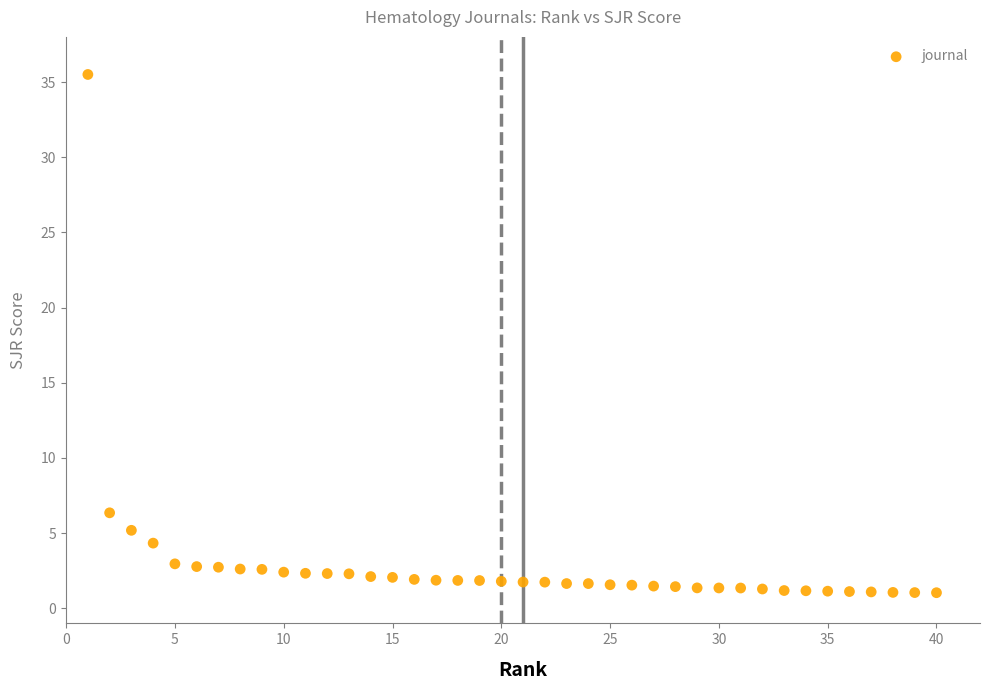

What Y value in the scatter plot is closest to 18?

6.4